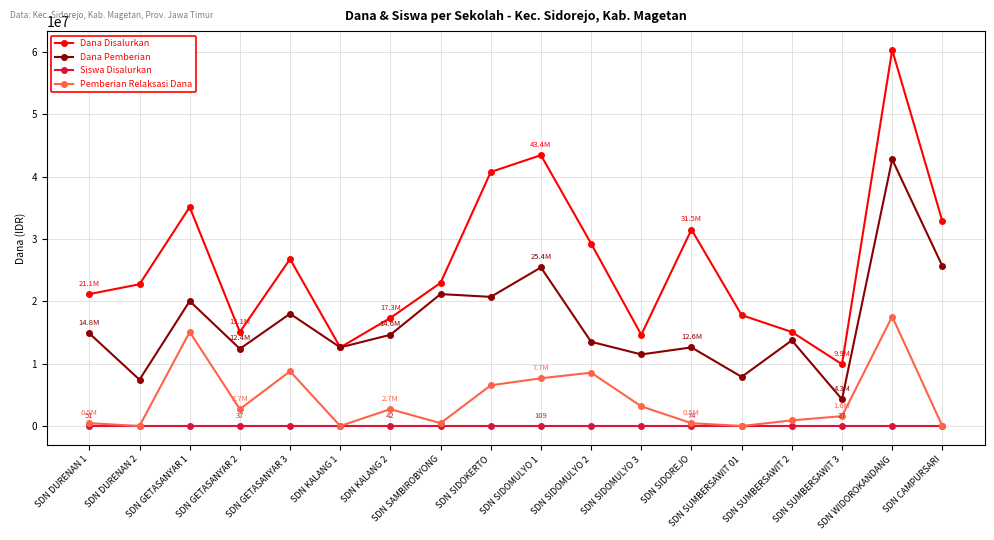

The Dana Disalurkan series shows 22950000 at SDN SAMBIROBYONG. True or false?

True